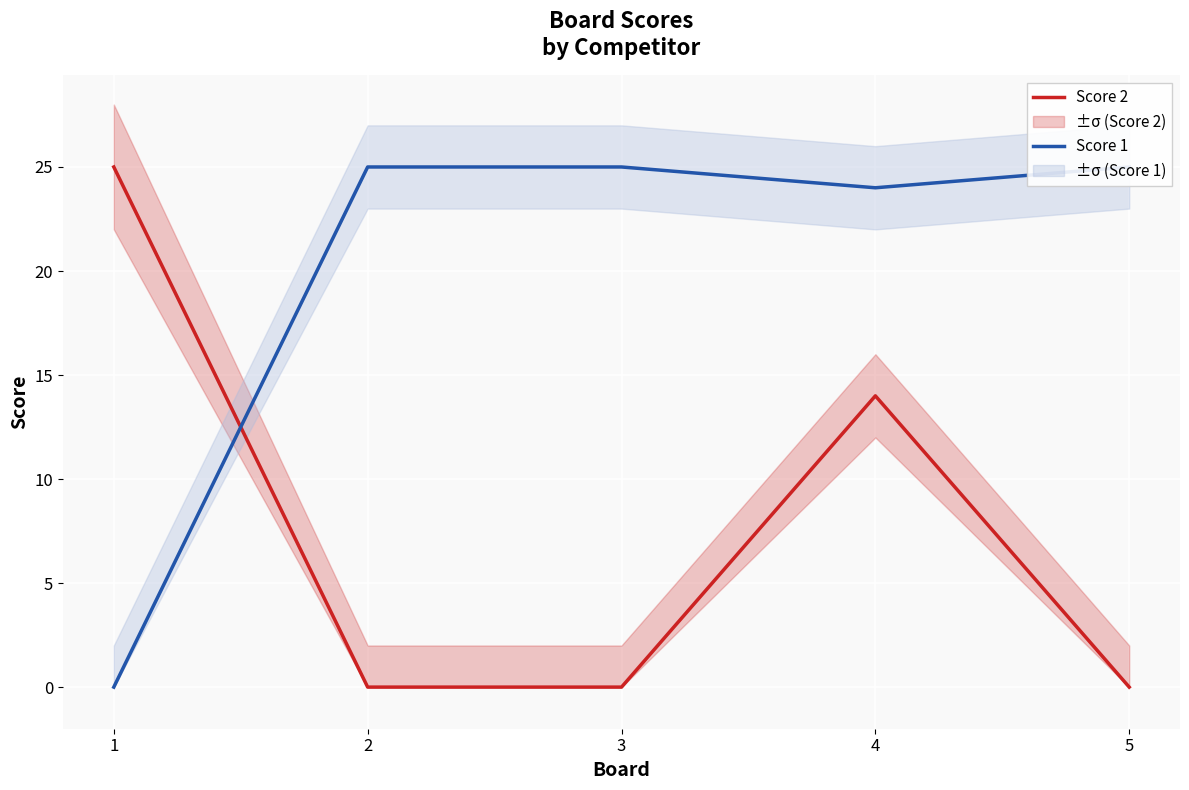

What is the approximate value of Score 1 at 4, to the nearest 10?

20